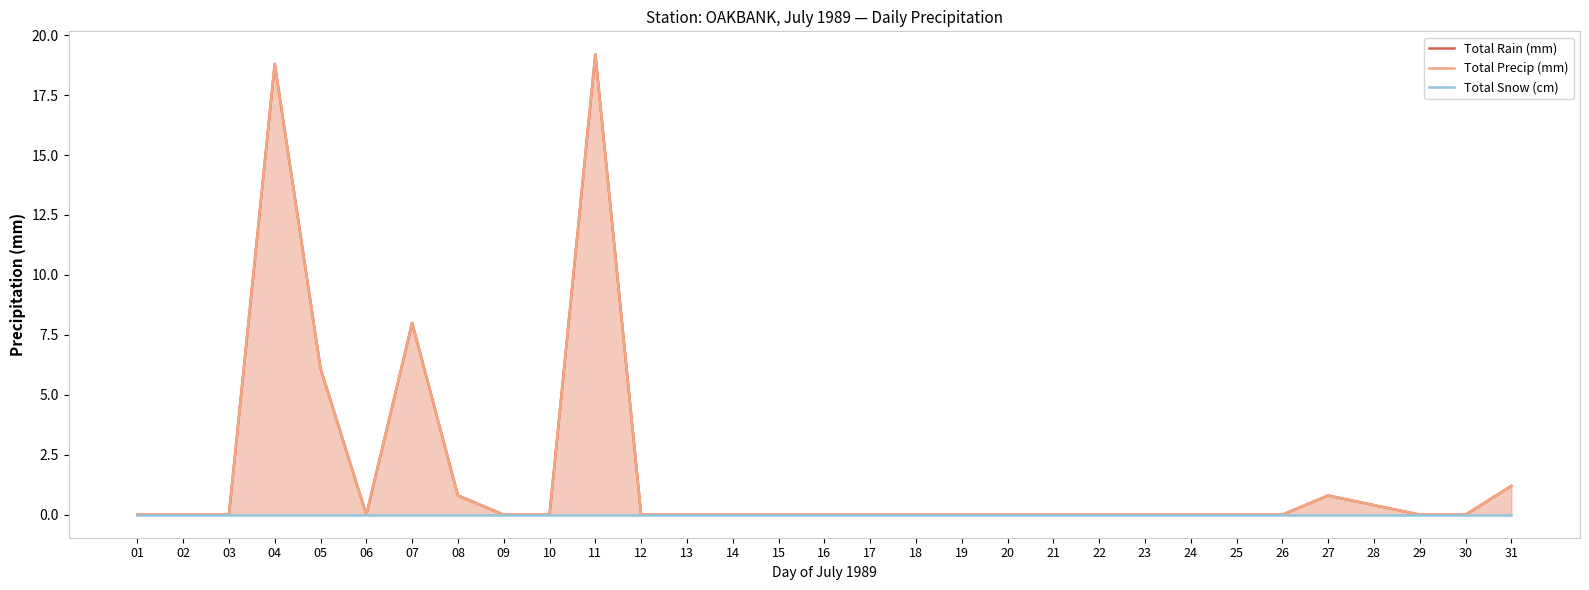

What is the average value of the Total Rain (mm) series?

1.8